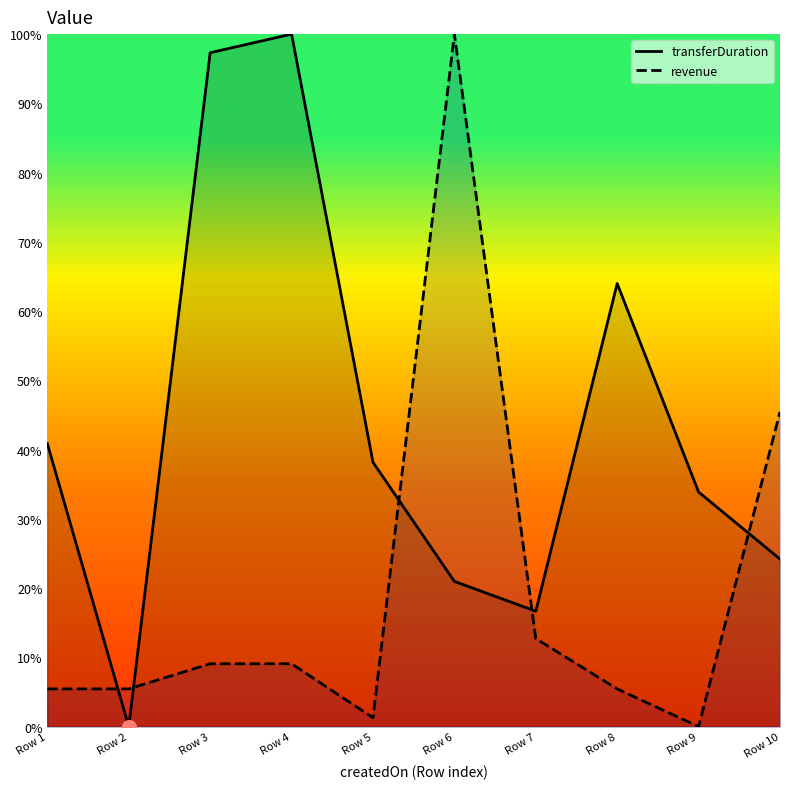

The value of revenue at Row 3 is 2.9. True or false?

False